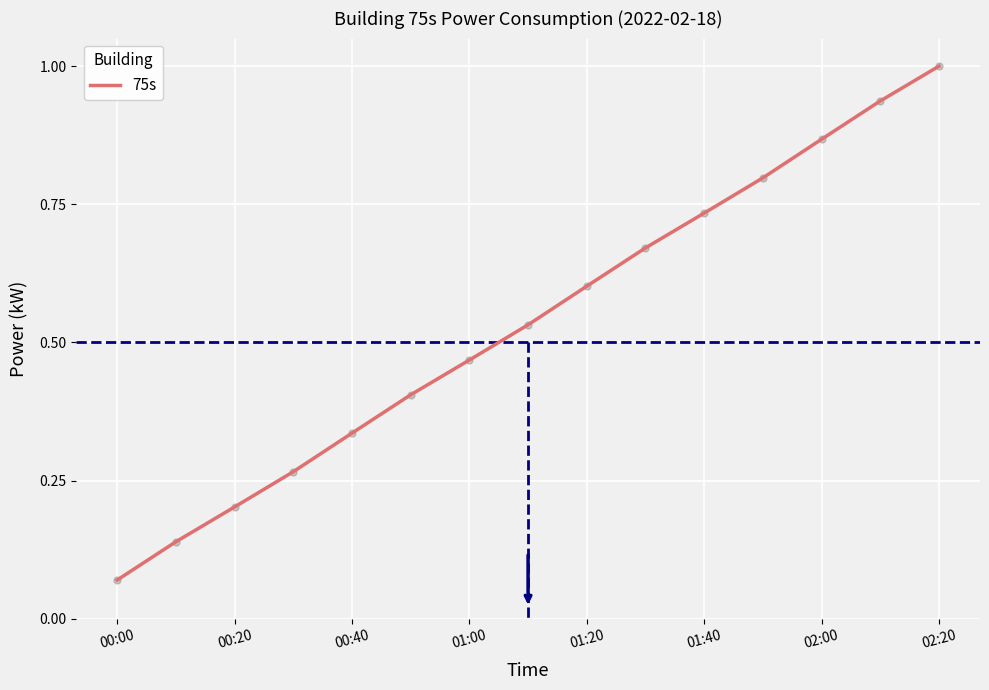

What is the greatest value displayed?

1.0